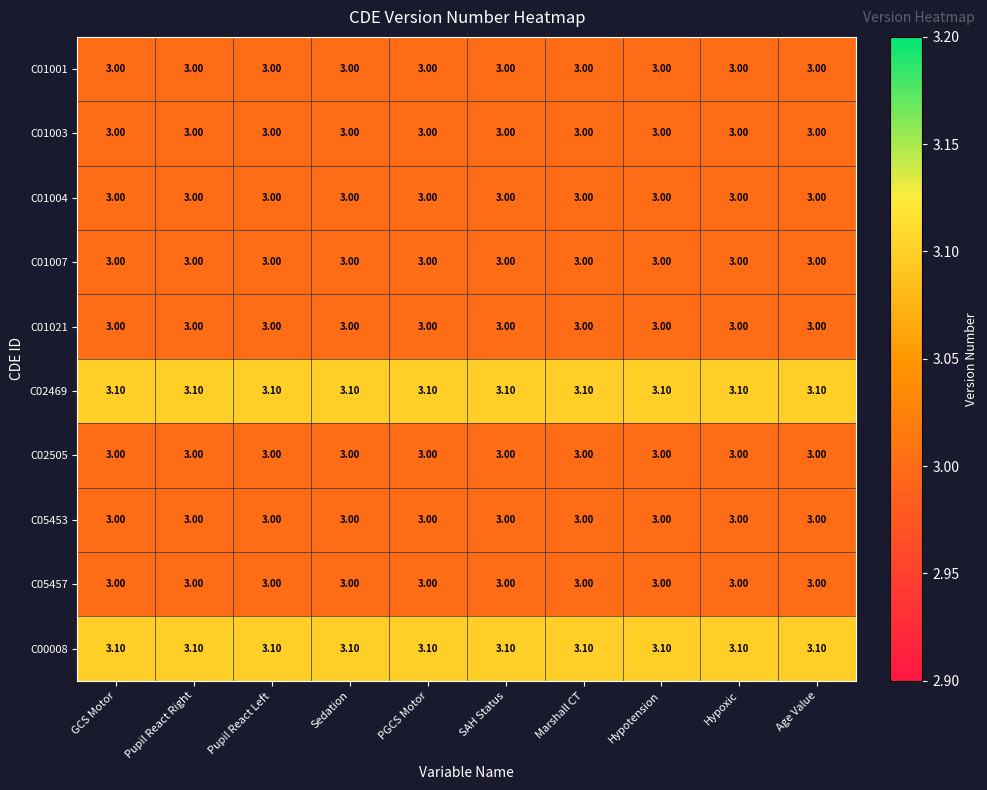

What is the average value of the C02469 series?

3.1